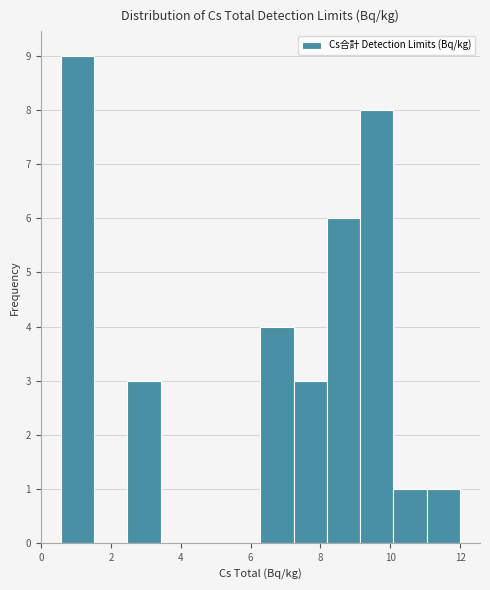

Reading left to right, list every bar in this chart as the range it spans on the x-axis followed by its height. Neither the bar edges nor the heights are printed on the chart, so give them approximately, as read against the axes.

0.6 to 1.6: 9
1.6 to 2.4: 0
2.4 to 3.4: 3
3.4 to 4.4: 0
4.4 to 5.4: 0
5.4 to 6.2: 0
6.2 to 7.2: 4
7.2 to 8.2: 3
8.2 to 9.2: 6
9.2 to 10.0: 8
10.0 to 11.0: 1
11.0 to 12.0: 1